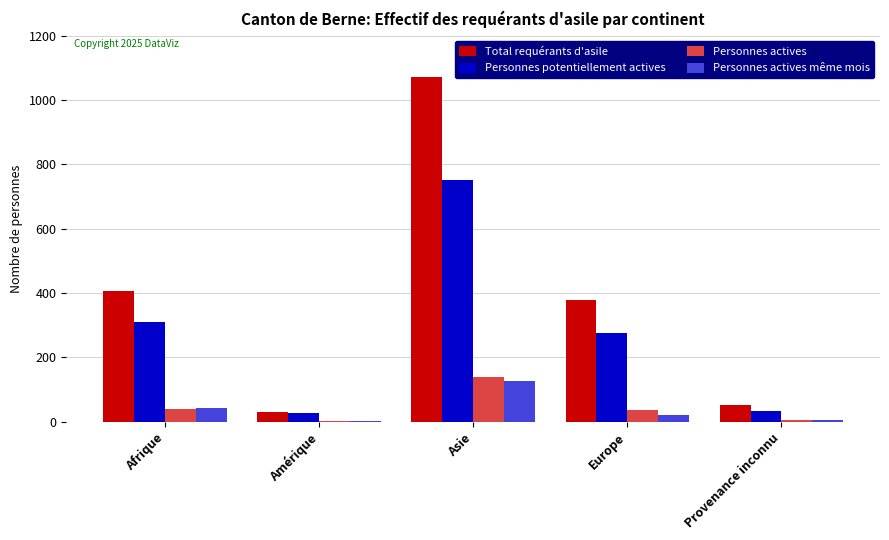

The Personnes potentiellement actives series shows 245 at Asie. True or false?

False